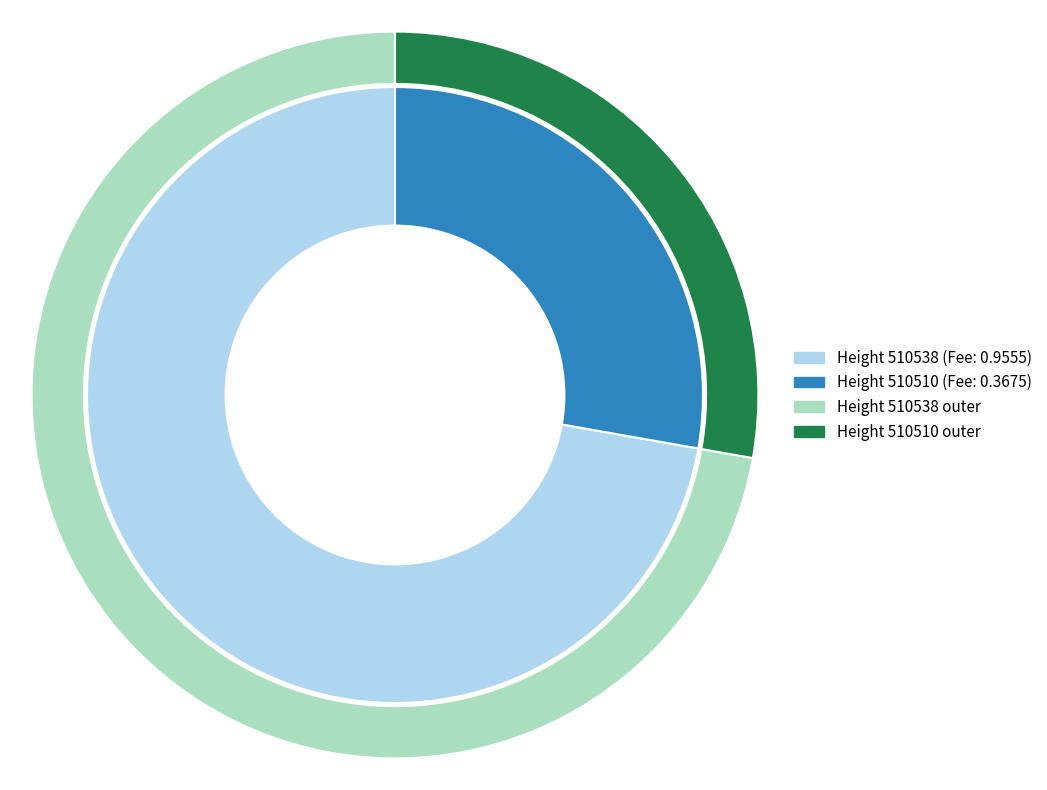

Does 510510 account for over 50% of the chart?

No